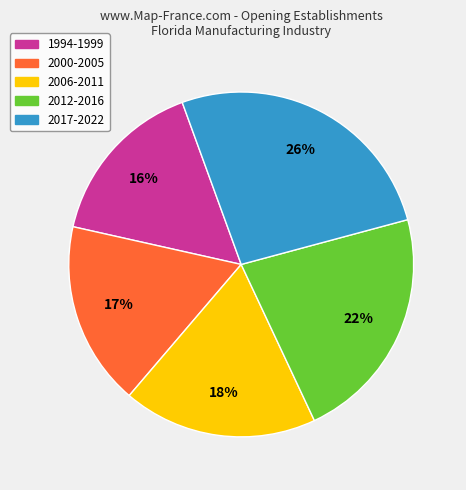

Is there any slice that represents more than half of the pie?

No